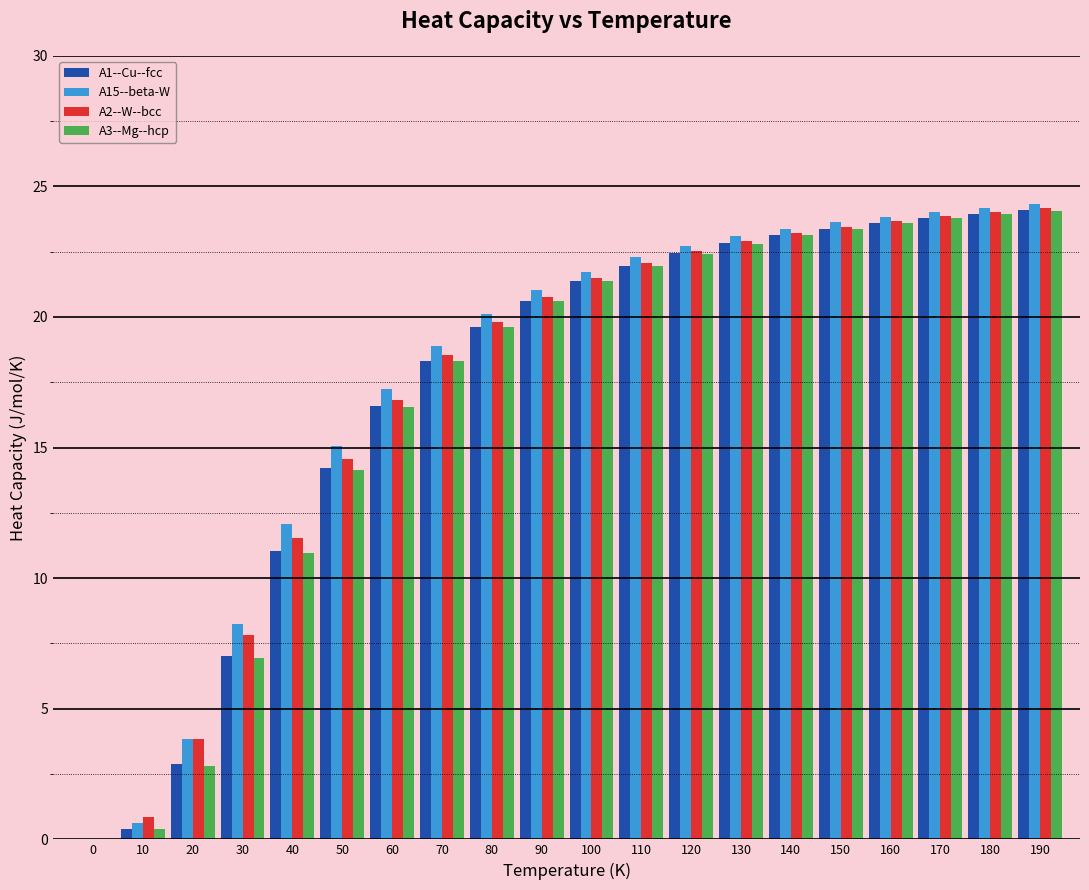

Which series changed the most between 0 and 170?

A15--beta-W